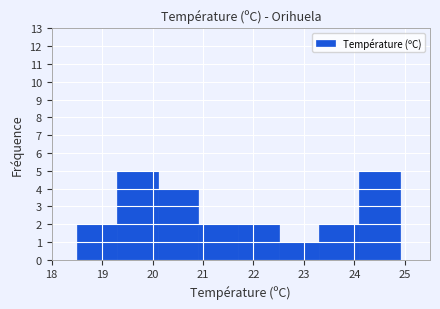

Reading left to right, list every bar in this chart as the range it spans on the x-axis followed by its height. The values are not printed on the chart, so give them approximately, as read against the axis.

18.5 to 19.3: 2
19.3 to 20.1: 5
20.1 to 20.9: 4
20.9 to 21.7: 2
21.7 to 22.5: 2
22.5 to 23.3: 1
23.3 to 24.1: 2
24.1 to 24.9: 5